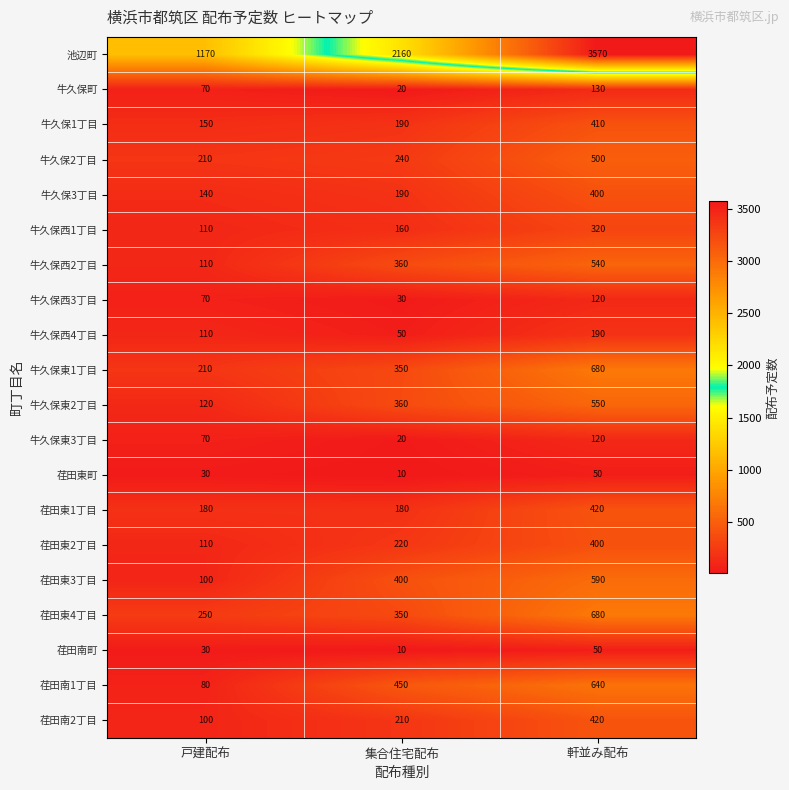

What is the difference between the highest and lowest values at 軒並み配布?

3520